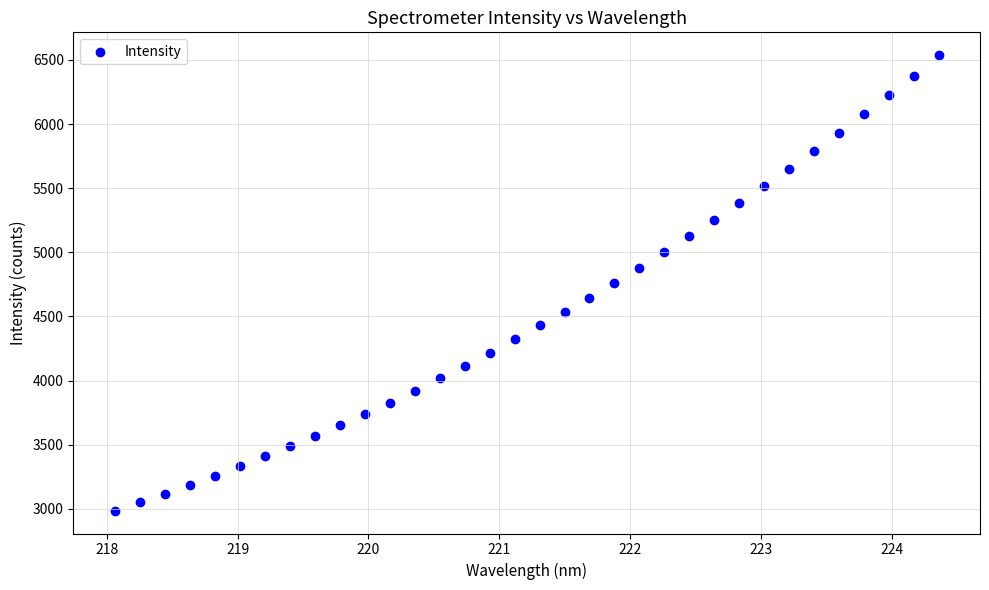

What is the range of X values (max minus min)?

6.3